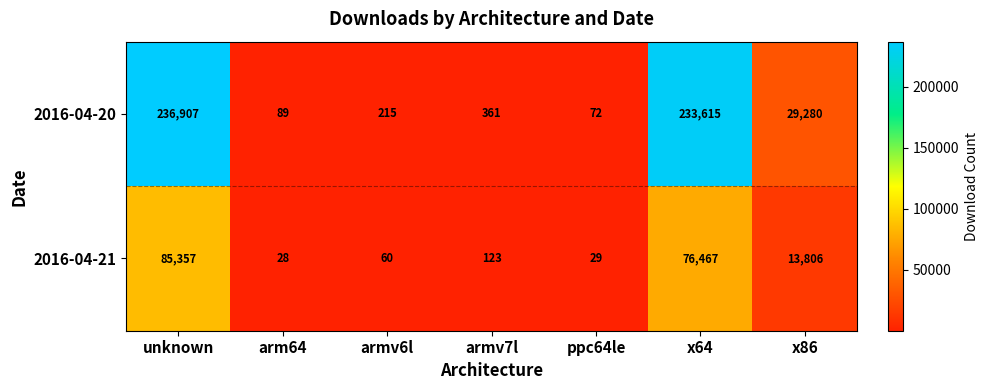

What is the greatest value displayed?

236907